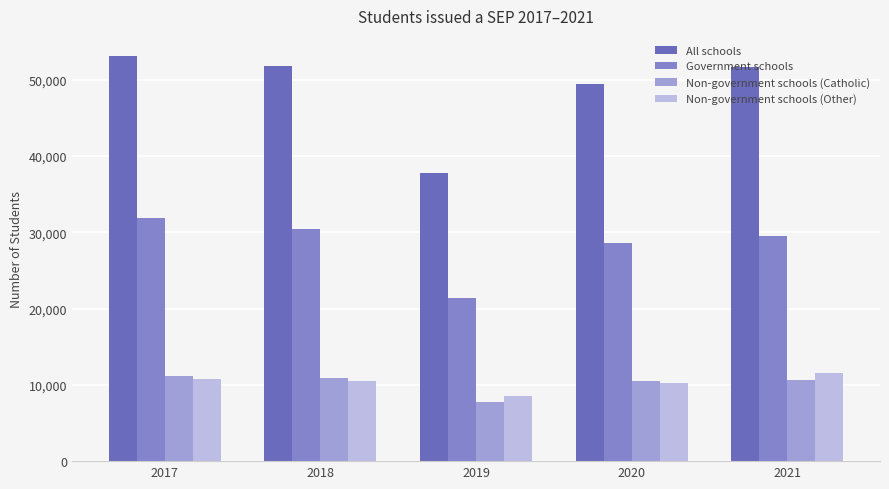

Rank the categories by Non-government schools (Catholic) value from lowest to highest.

2019, 2020, 2021, 2018, 2017